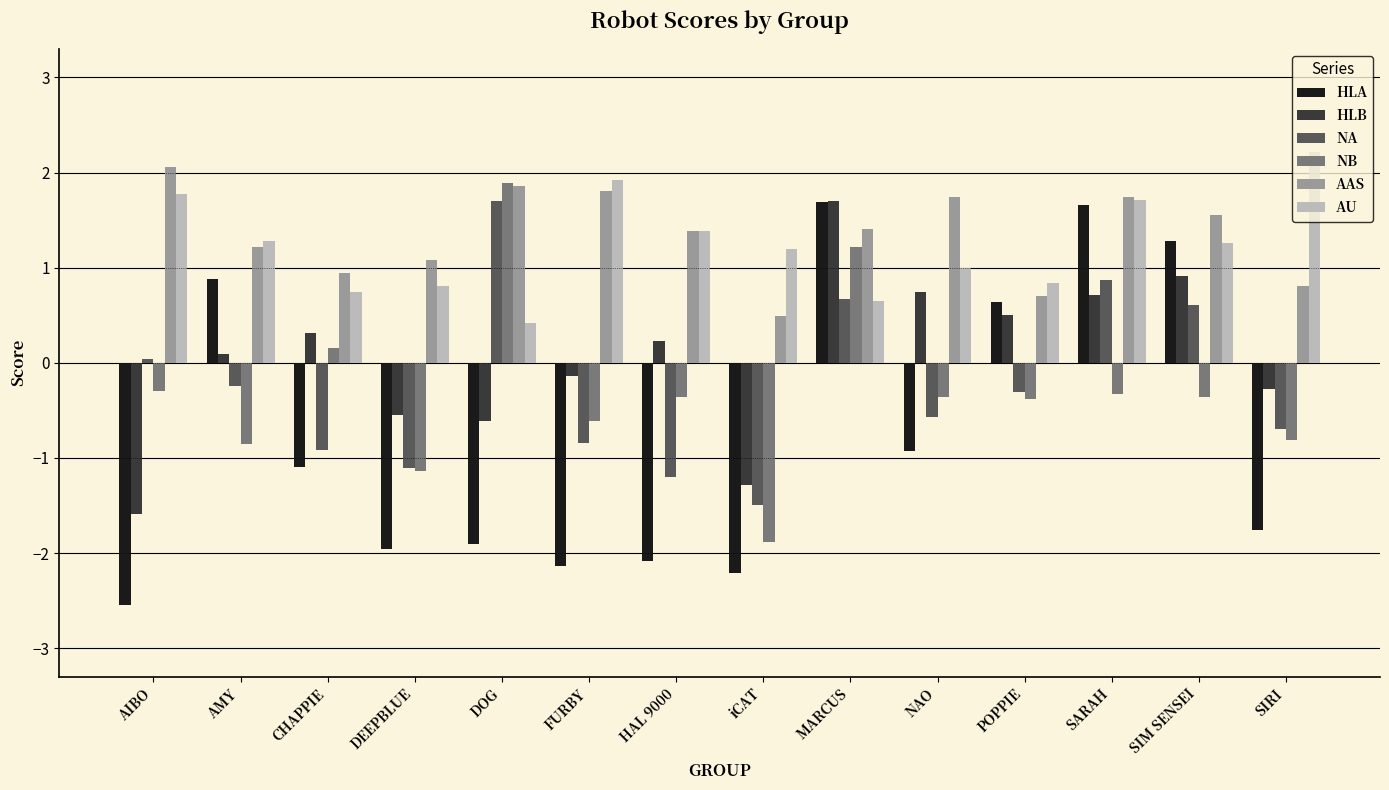

True or false: HLB has a value of -1.6 at AIBO.

True